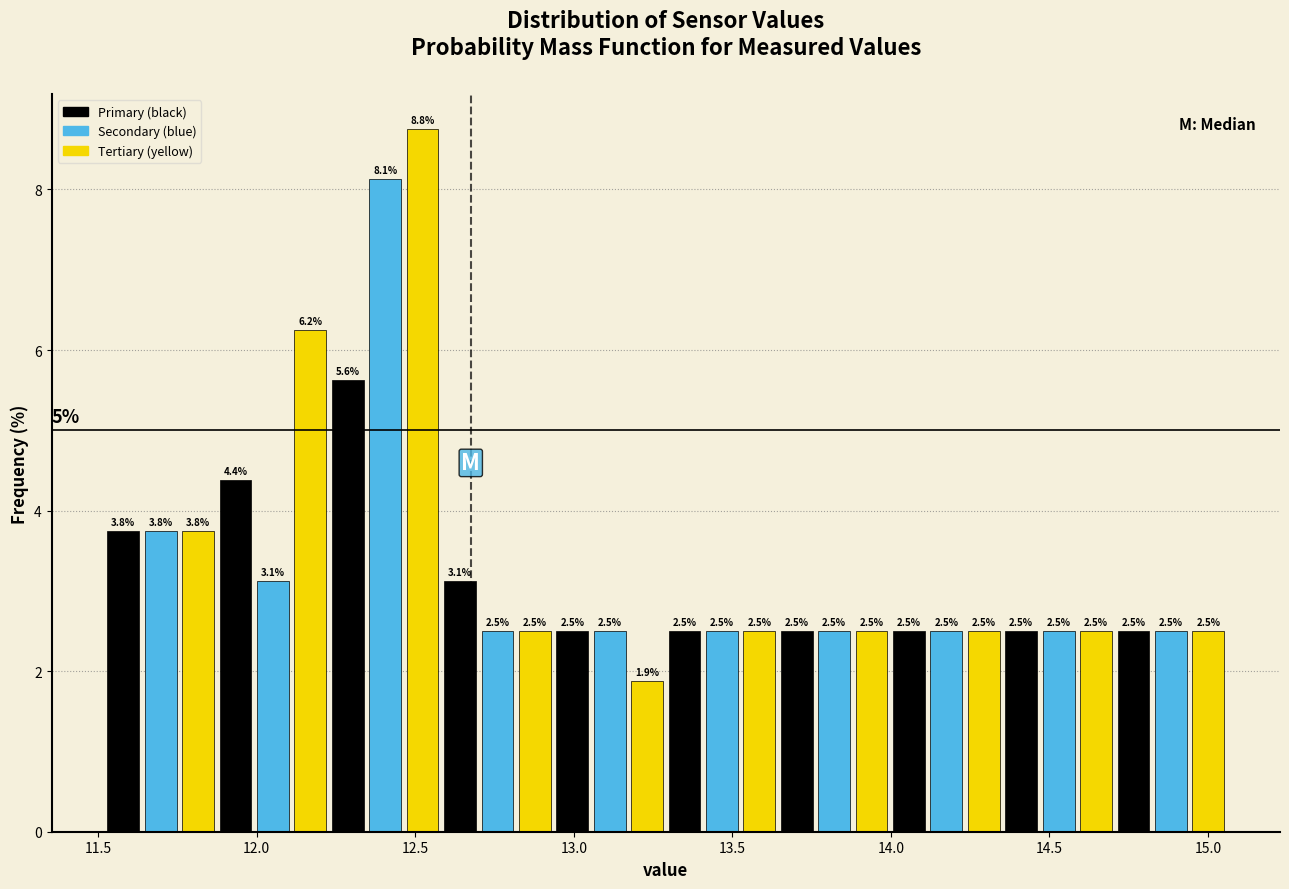

Read against the x-axis, roughly where is the centre of the tallest bar?

12.50